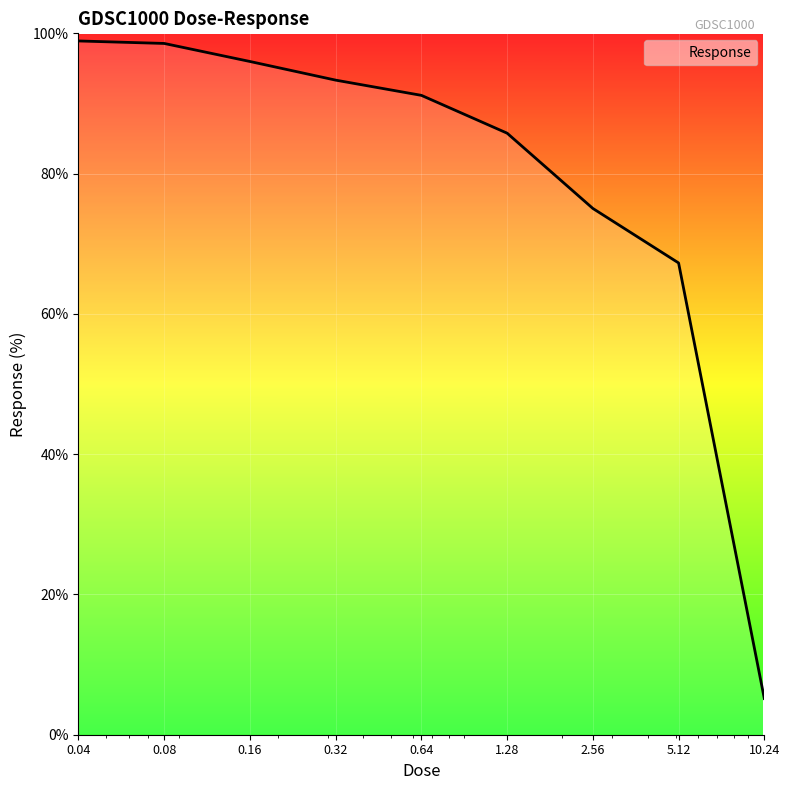

The value at 10.24 is 1.7. True or false?

False